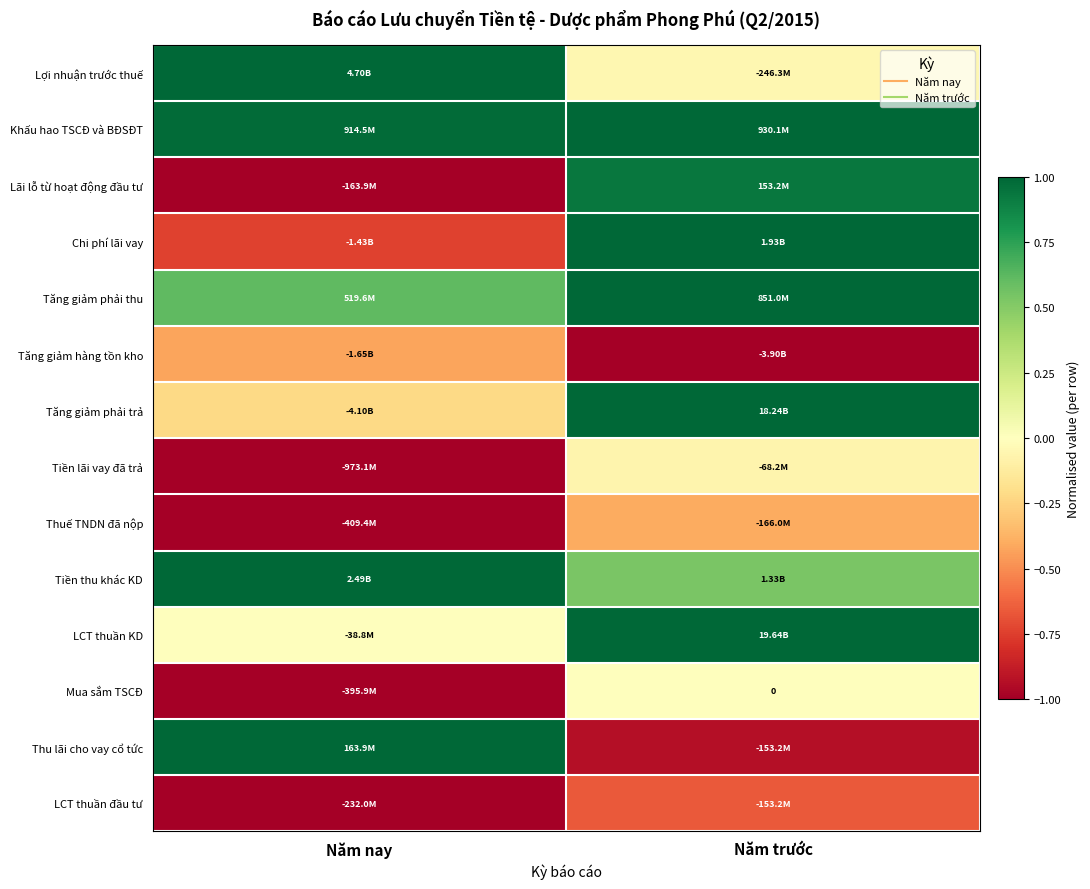

True or false: Thu lãi cho vay cổ tức has a value of -0.9 at Năm trước.

True